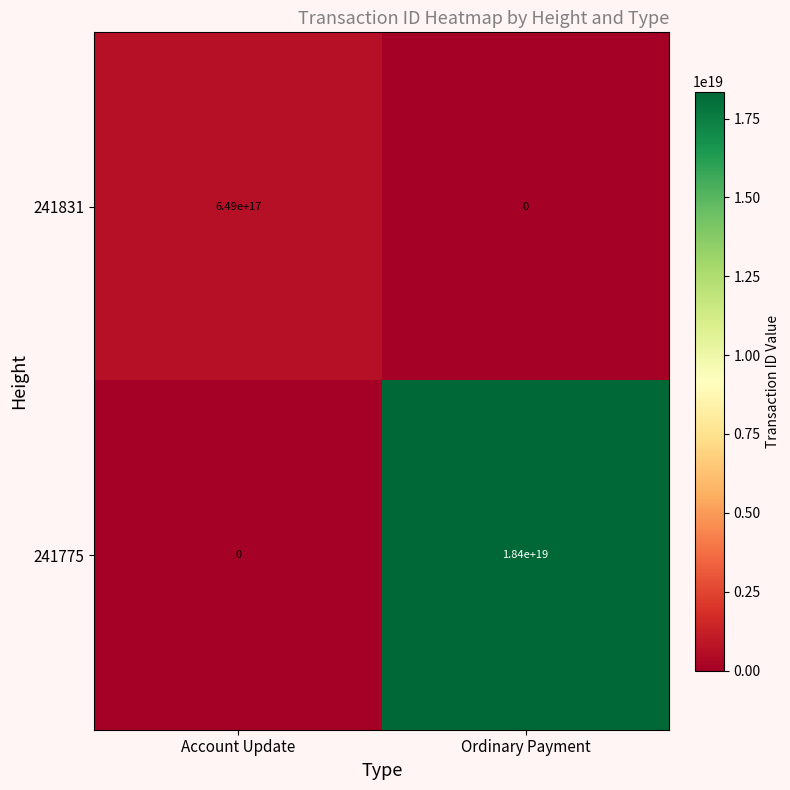

The value of 241831 at Ordinary Payment is 0. True or false?

True